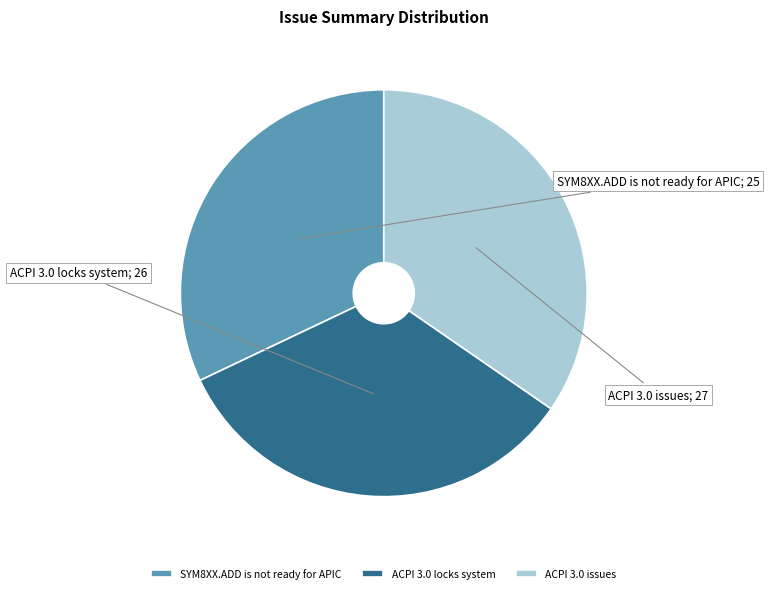

Do SYM8XX.ADD is not ready for APIC and ACPI 3.0 issues together represent more than half of the pie?

Yes